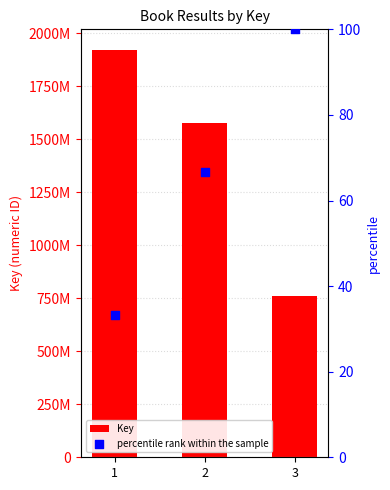

At how many categories does at least one series exceed 46945427?

3